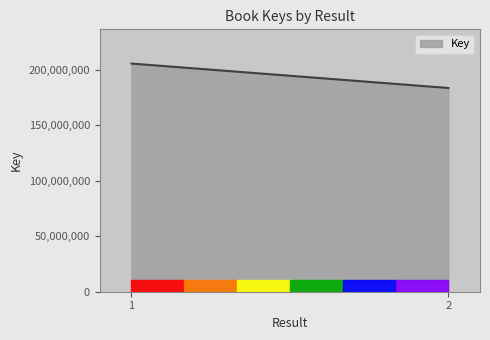

How many lines are shown in the chart?

1